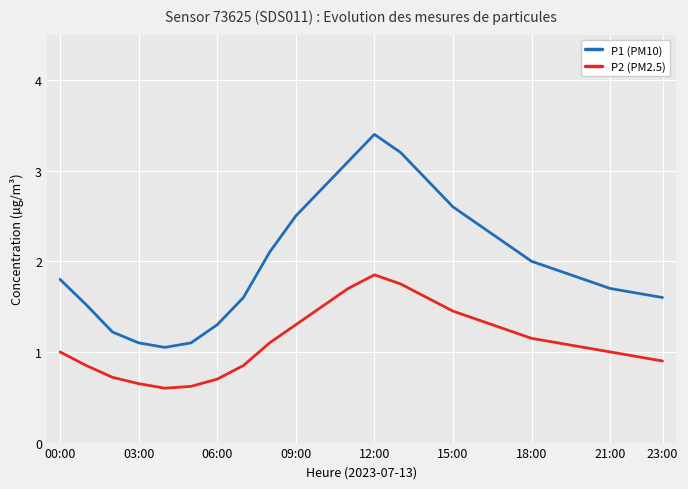

Which series has the largest total across all categories?

P1 (PM10)